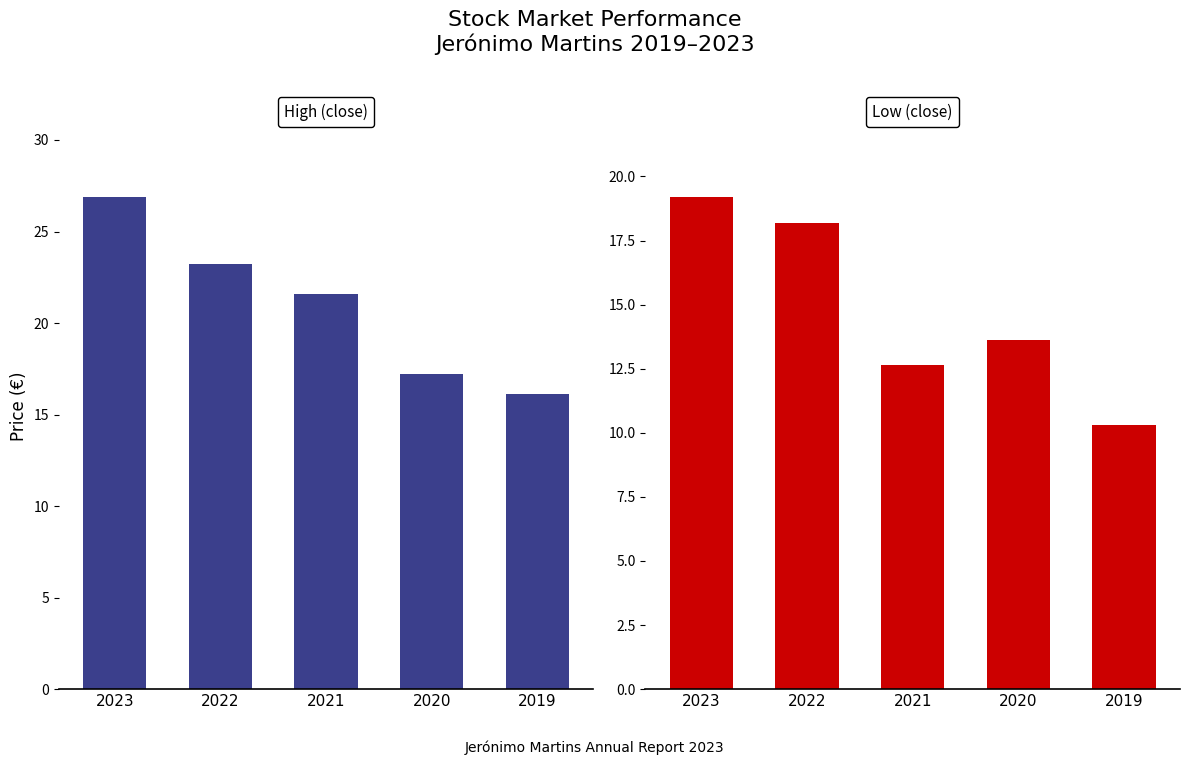

Reading right to left, transcribe all the data shown in this chart.

High (close): 2019=16.1	2020=17.2	2021=21.6	2022=23.2	2023=26.9
Low (close): 2019=10.3	2020=13.6	2021=12.7	2022=18.2	2023=19.2